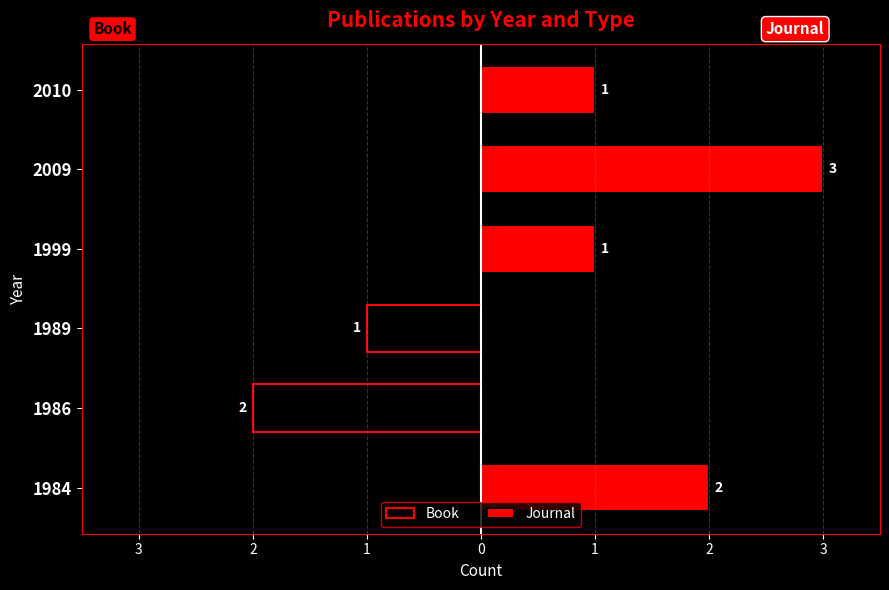

Which series has the largest total across all categories?

Journal